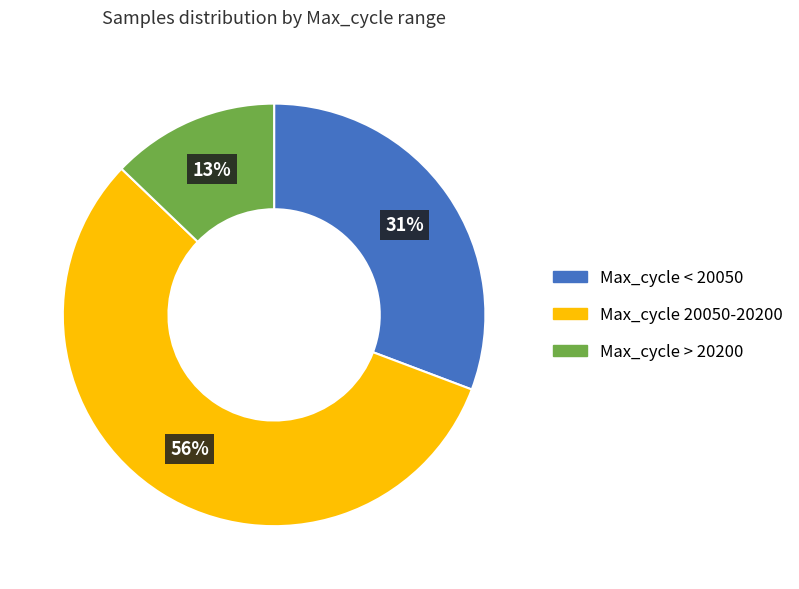

How many slices are in this pie chart?

3